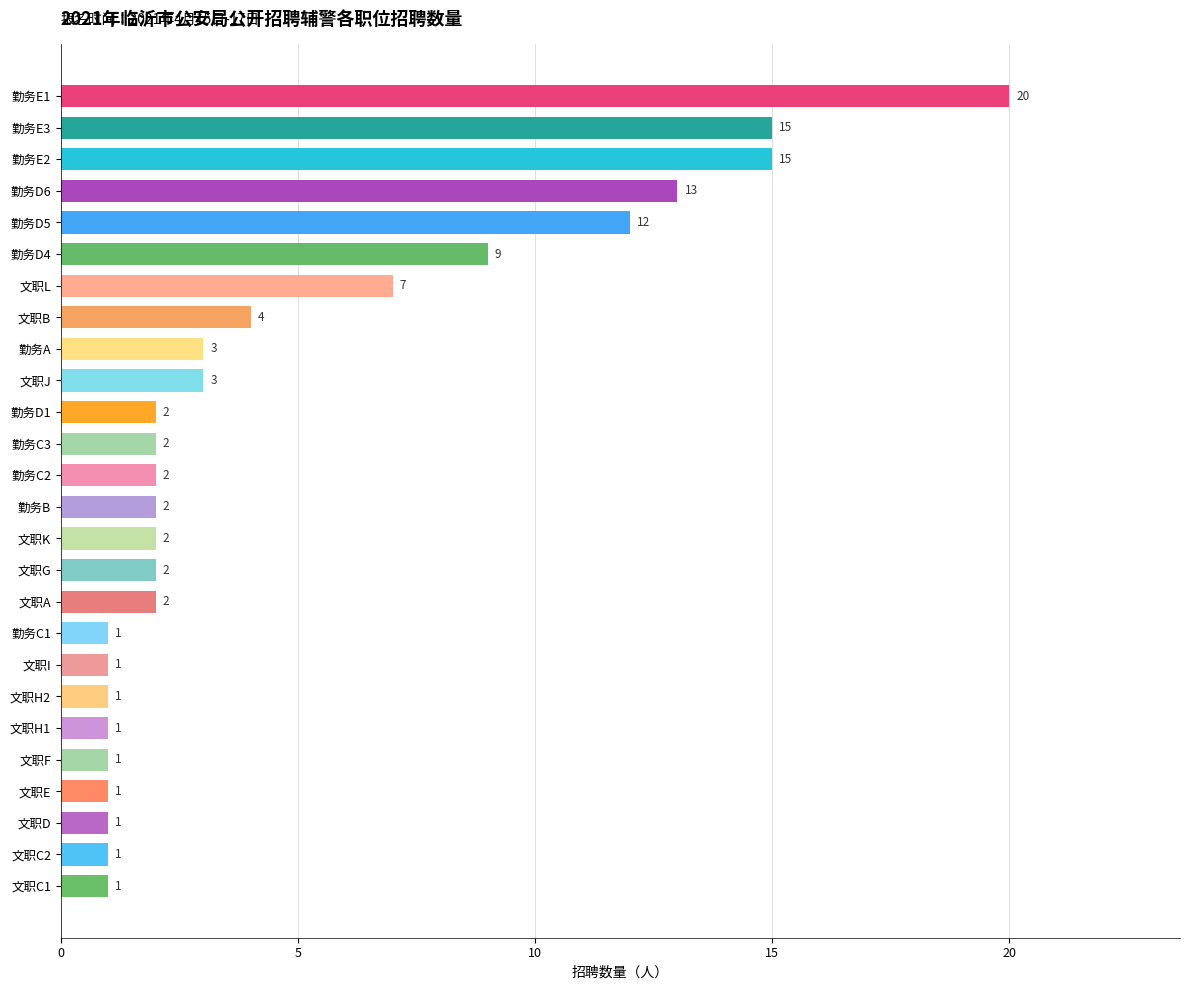

Where is the data nearest to the value 10?

勤务D4